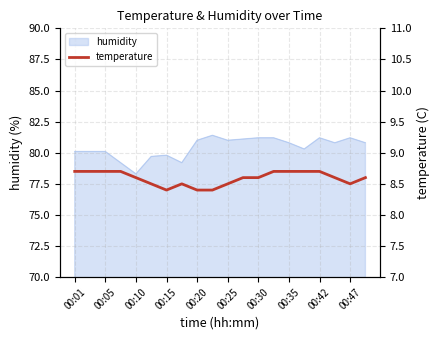

What is the highest value of the humidity series?

81.4